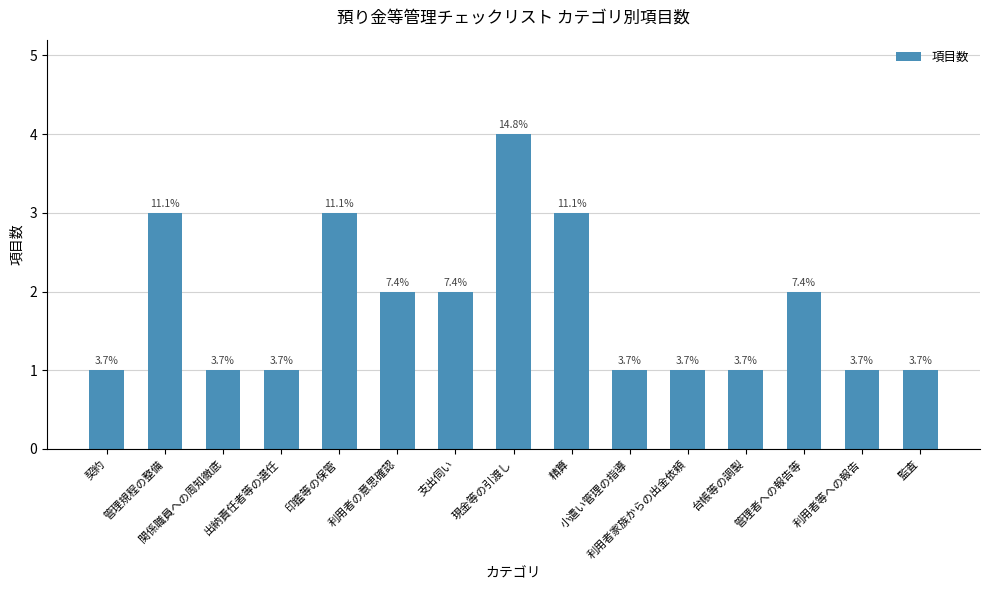

What is the value of the 7th bar from the left?

2